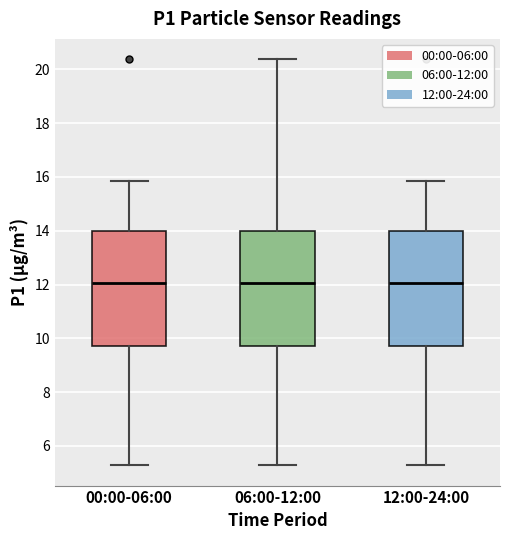

Reading left to right, read every box against the y-axis: the position of its median line, the range the box covers, and the ends of its whiskers. The values are not printed on the chart, so give them approximately, as read against the axis.

00:00-06:00: median 12.0, box 9.8 to 14.0, whiskers 5.2 to 15.8
06:00-12:00: median 12.0, box 9.8 to 14.0, whiskers 5.2 to 20.4
12:00-24:00: median 12.0, box 9.8 to 14.0, whiskers 5.2 to 15.8